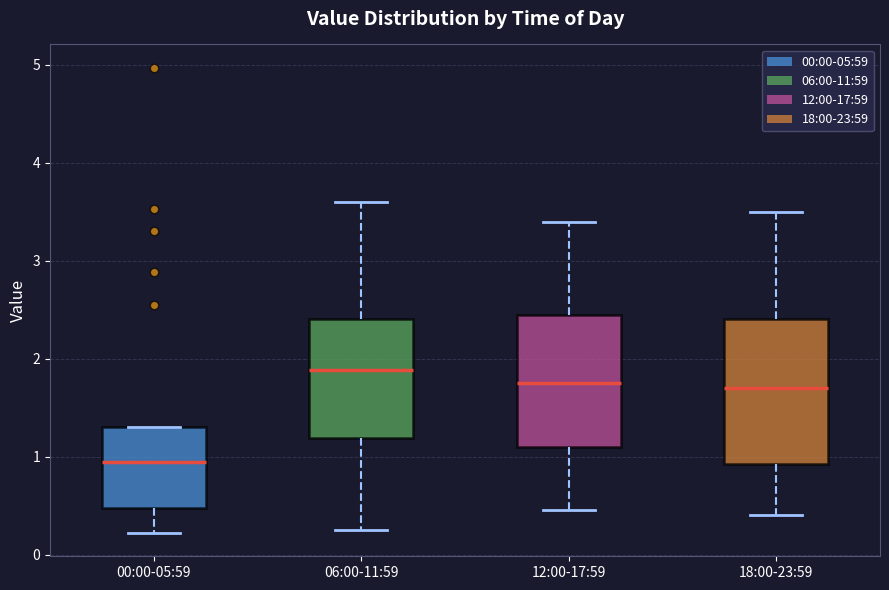

Which box has the lowest median line?

00:00-05:59